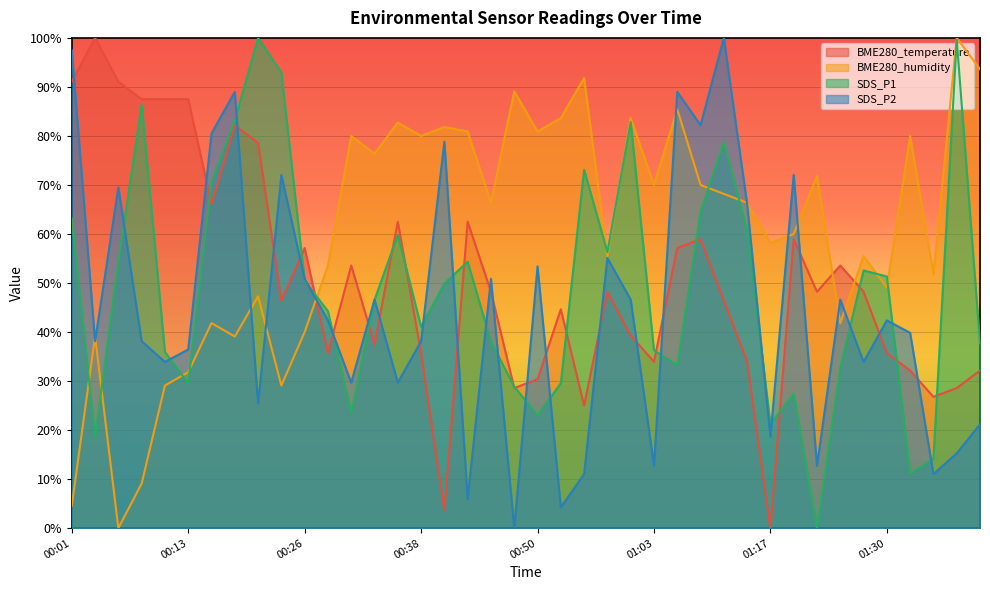

What are all the series names shown in the legend?

BME280_temperature, BME280_humidity, SDS_P1, SDS_P2